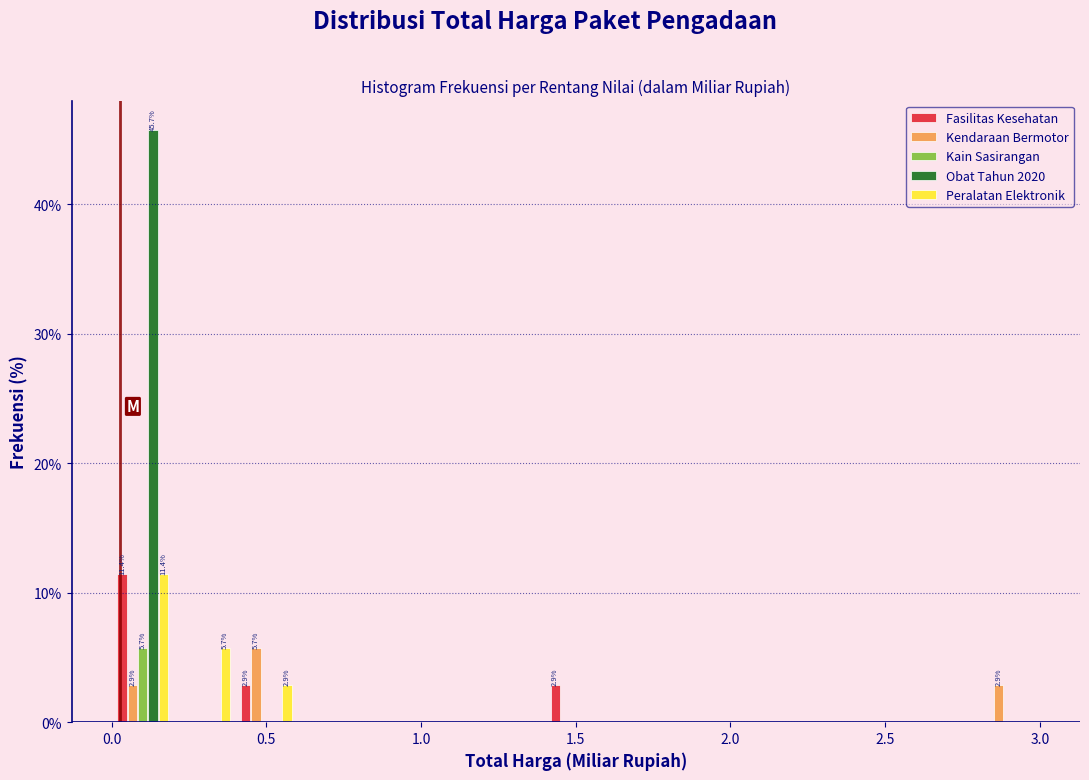

In the Obat Tahun 2020 series, which range on the x-axis has the tallest bar?

0.0 to 0.2